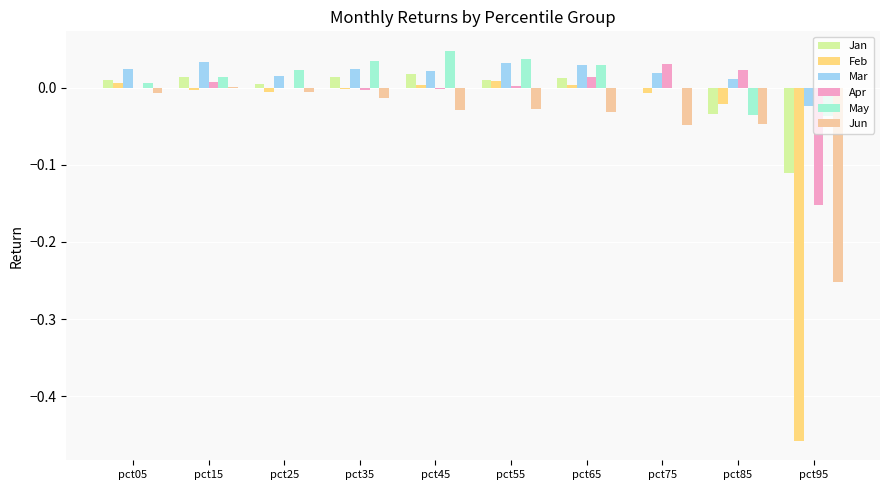

True or false: Jan has a value of 0.0 at pct05.

True